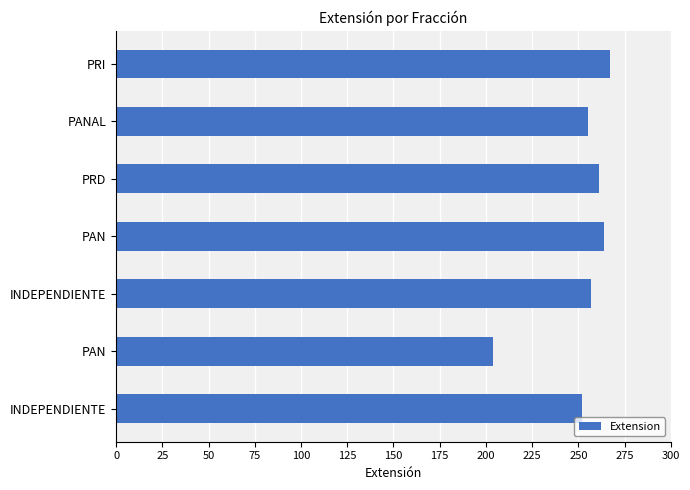

How many bars are there in total?

7